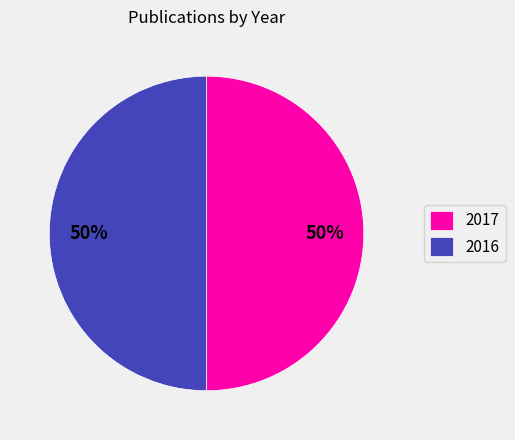

To the nearest percent, what is the average slice percentage?

50%